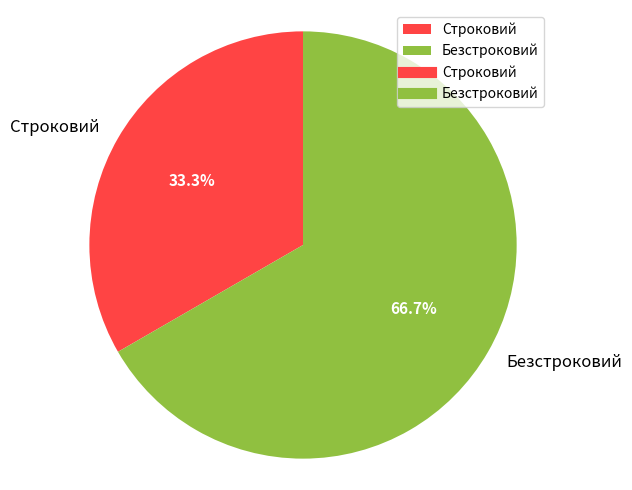

What portion of the pie excludes Строковий?

66.7%